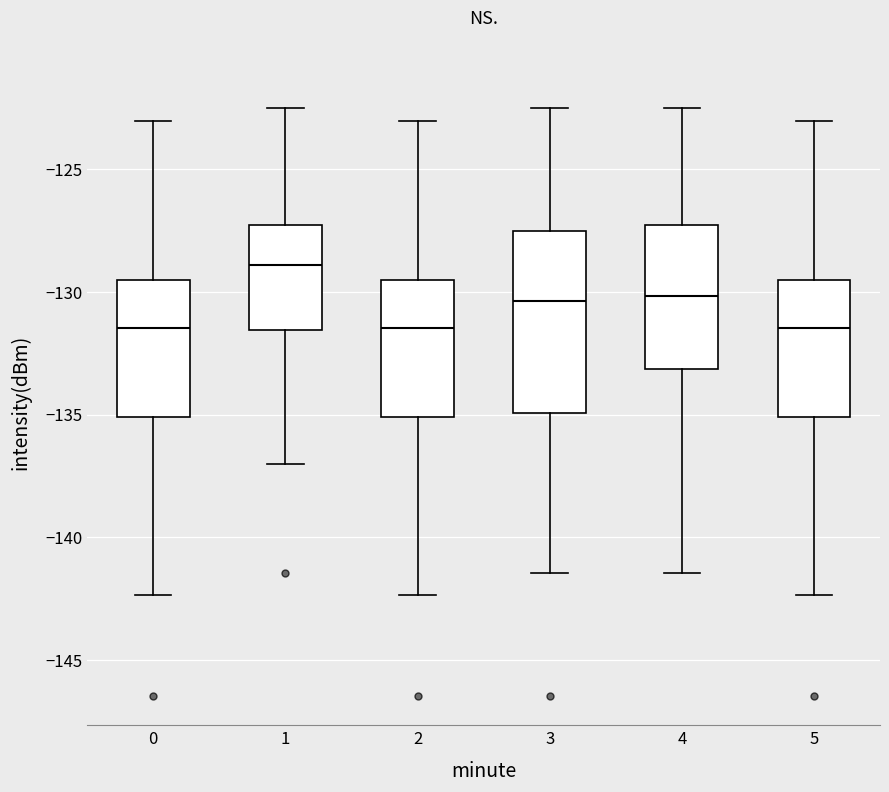

Reading left to right, read every box against the y-axis: the position of its median line, the range the box covers, and the ends of its whiskers. The values are not printed on the chart, so give them approximately, as read against the axis.

0: median -131.5, box -135.0 to -129.5, whiskers -142.5 to -123.0
1: median -129.0, box -131.5 to -127.5, whiskers -137.0 to -122.5
2: median -131.5, box -135.0 to -129.5, whiskers -142.5 to -123.0
3: median -130.5, box -135.0 to -127.5, whiskers -141.5 to -122.5
4: median -130.0, box -133.0 to -127.5, whiskers -141.5 to -122.5
5: median -131.5, box -135.0 to -129.5, whiskers -142.5 to -123.0